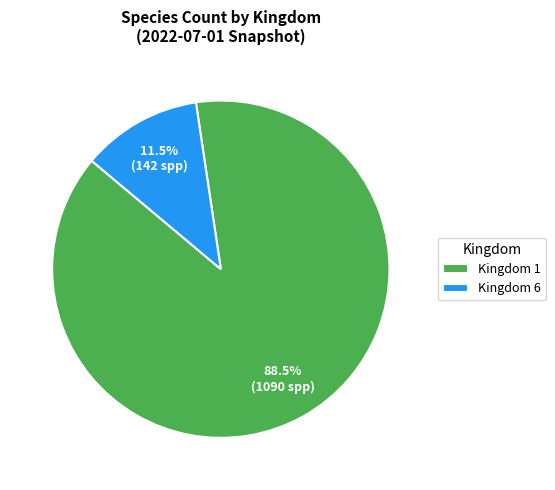

Which slice is the smallest?

Kingdom 6